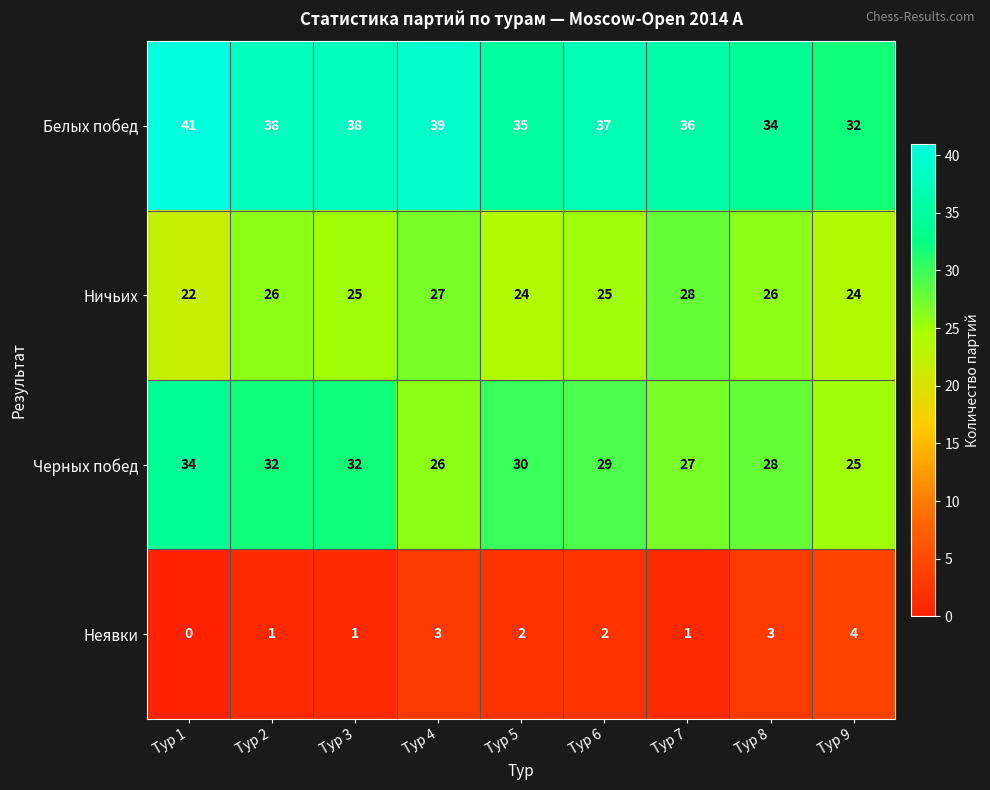

Which category has the lowest value in the Белых побед series?

Тур 9